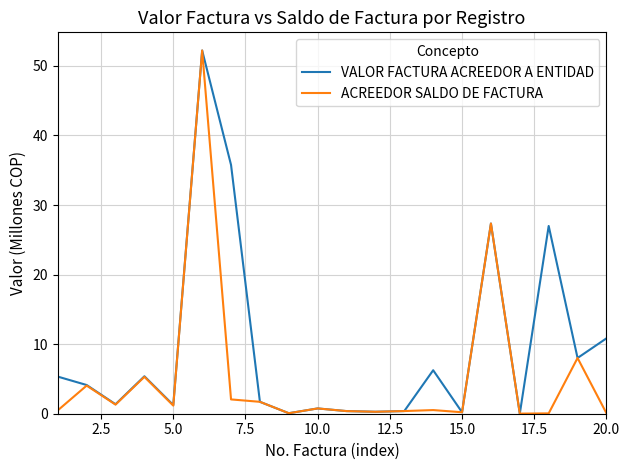

Rank the series by their average value, from highest to lowest.

VALOR FACTURA ACREEDOR A ENTIDAD, ACREEDOR SALDO DE FACTURA